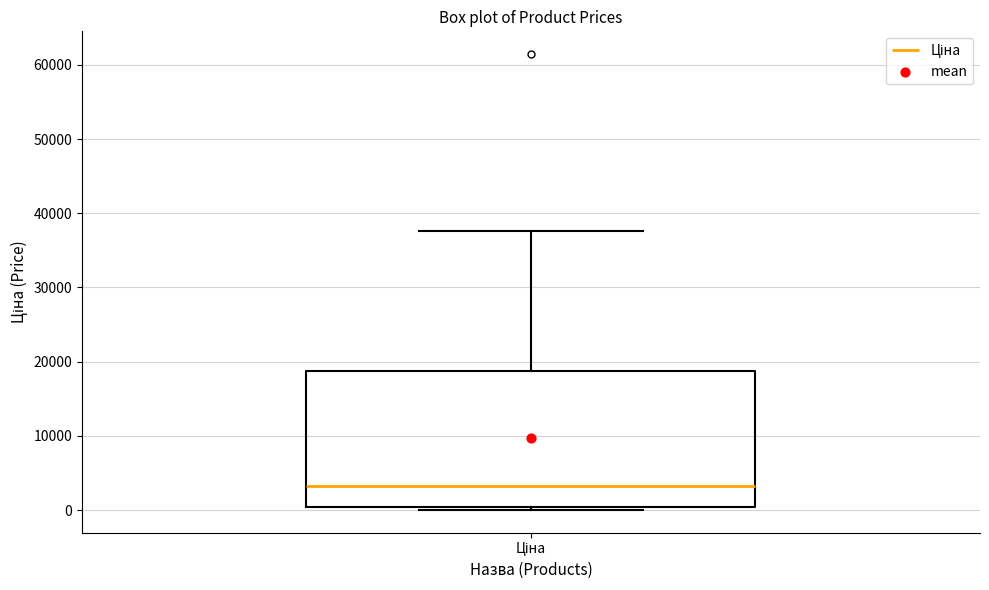

Read this box plot against the y-axis: the position of the median line, the range covered by the box, and the ends of both whiskers. The values are not printed on the chart, so give them approximately, as read against the axis.

median 3000, box 0 to 19000, whiskers 0 (just below the box's lower edge) to 38000